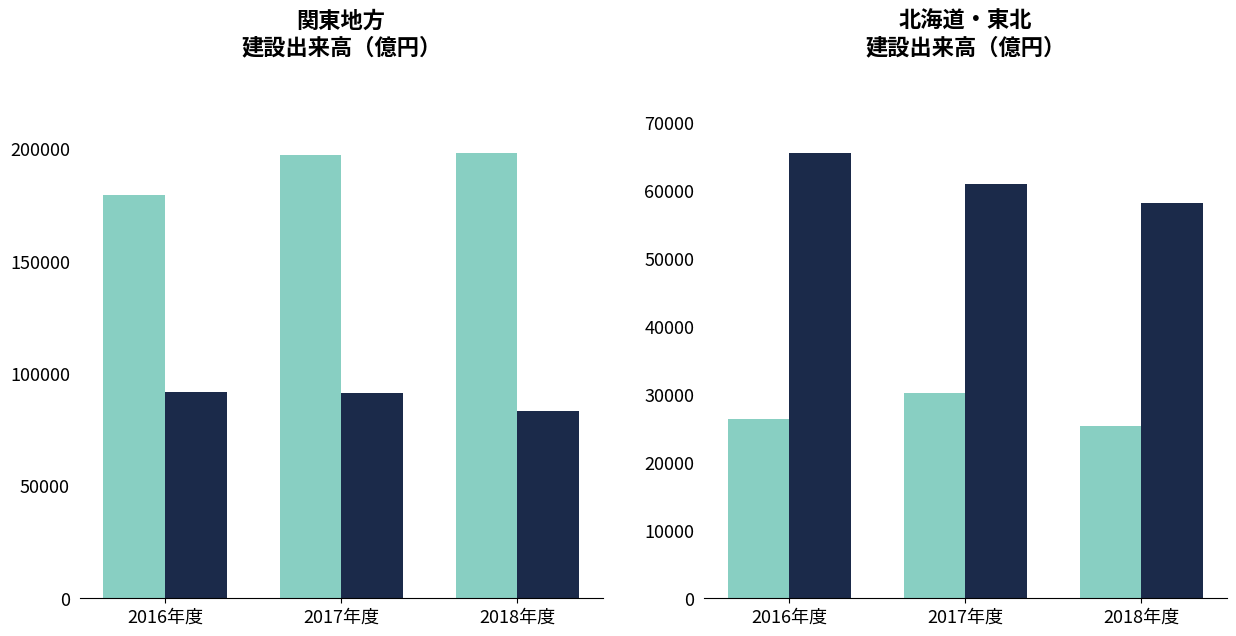

Are the bars horizontal?

No